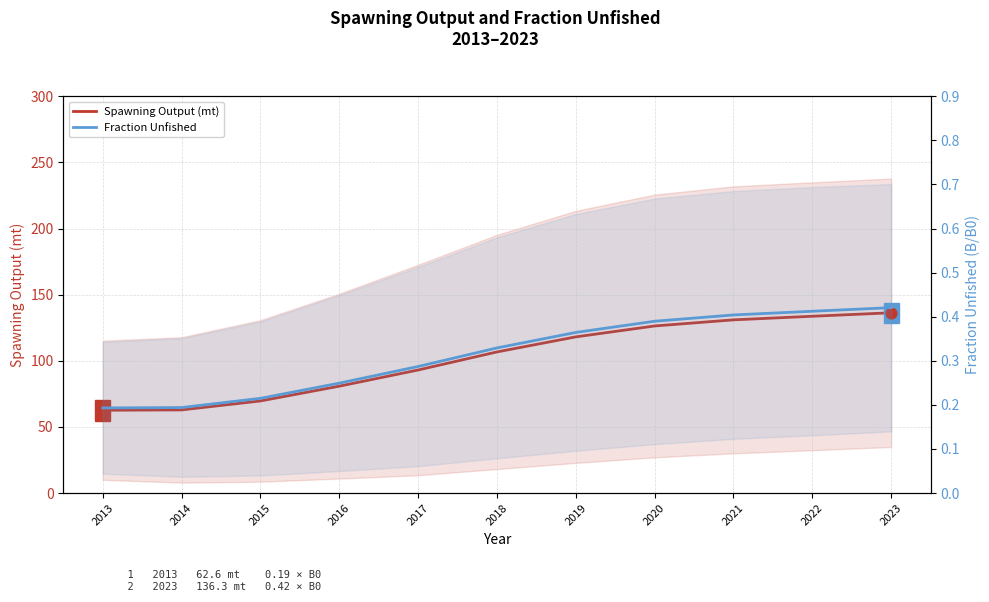

Which series has the largest Y range (max minus min)?

Spawning Output (mt)